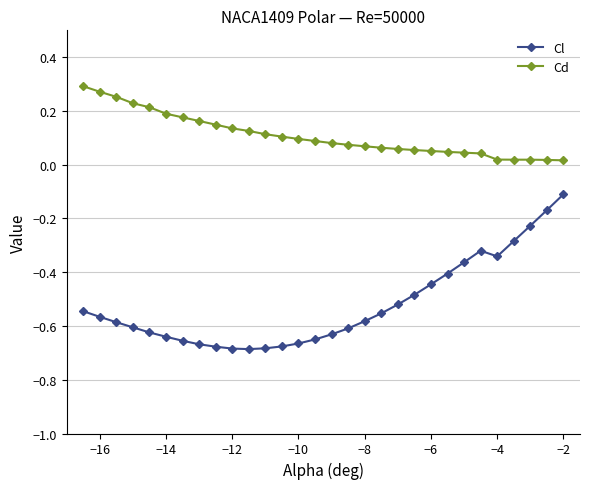

Which series has the widest spread of values?

Cl